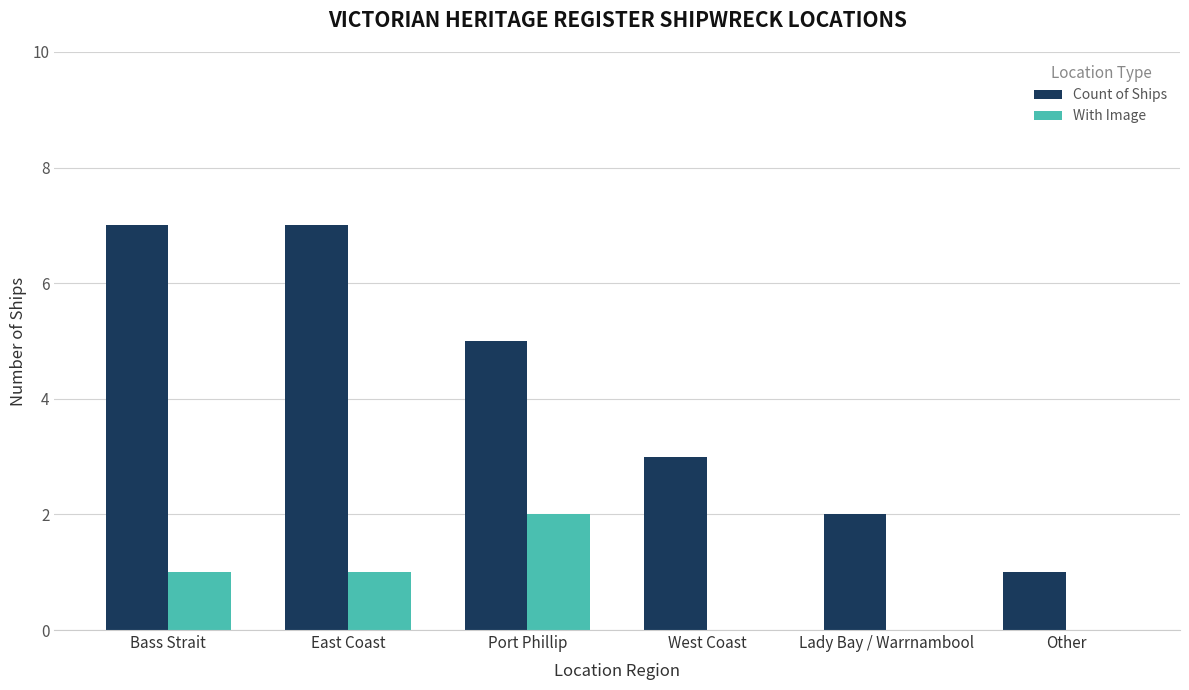

Is the value of With Image at East Coast greater than the value of Count of Ships at East Coast?

No